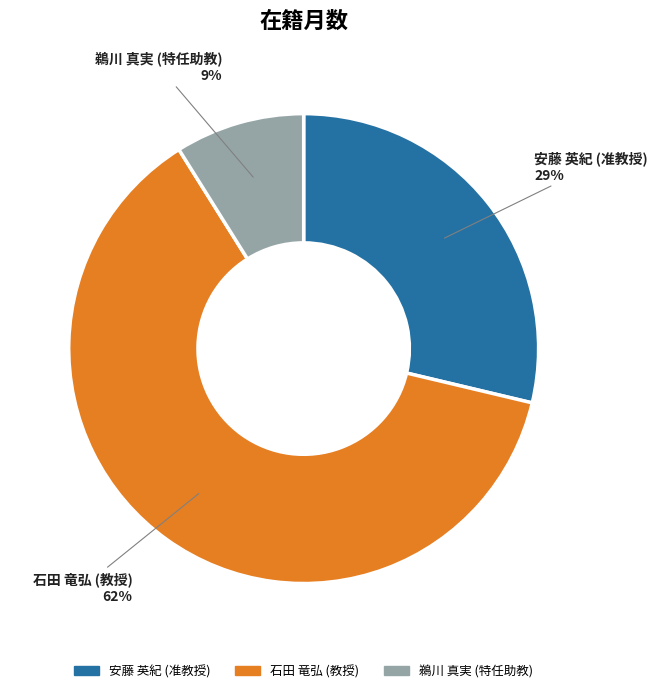

The 安藤 英紀 (准教授) slice represents 18% of the pie. True or false?

False